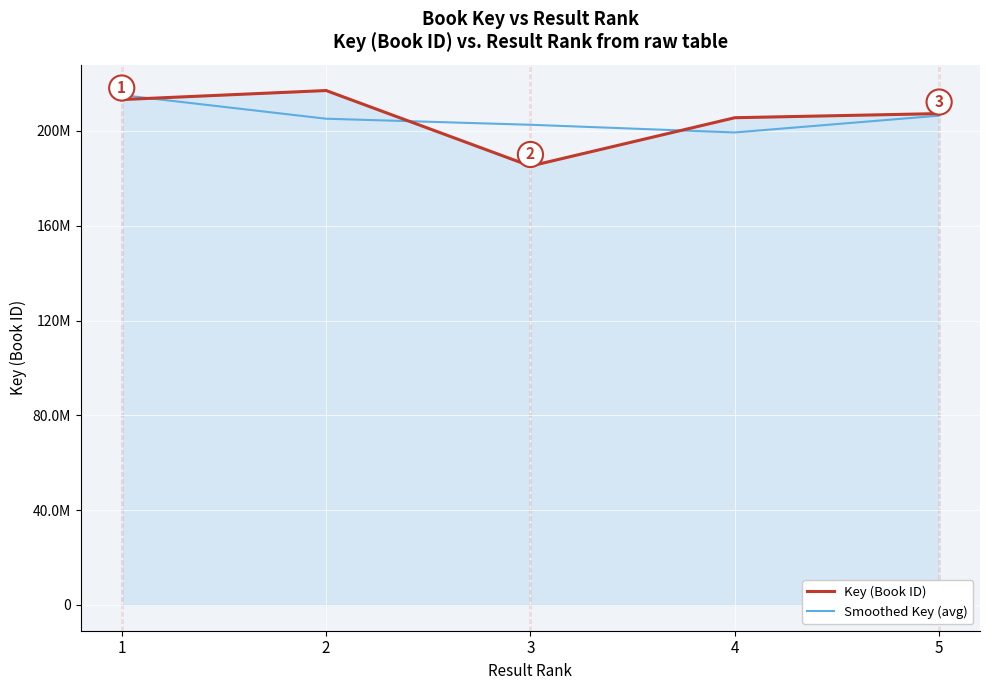

At which category is the sum across all series the highest?

1